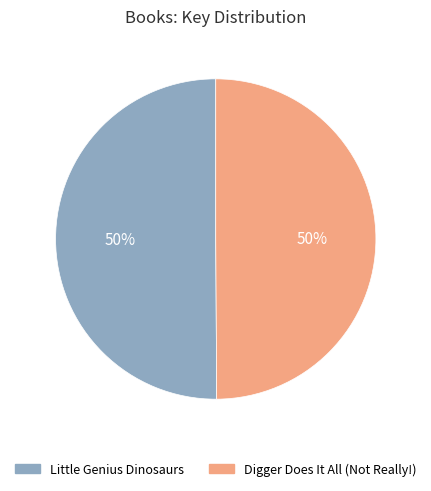

Is it true that Digger Does It All (Not Really!) is 64% of the pie?

False